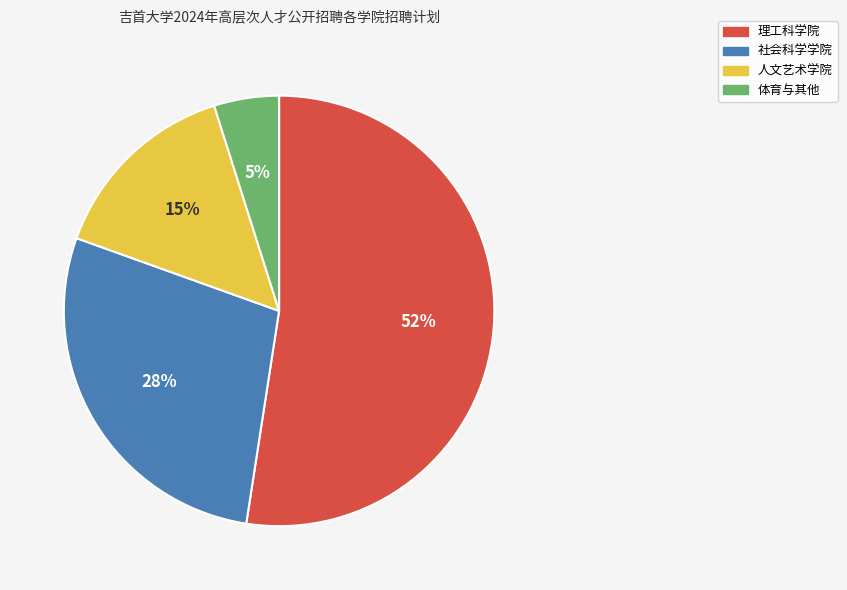

To the nearest percent, what is the average slice percentage?

25%